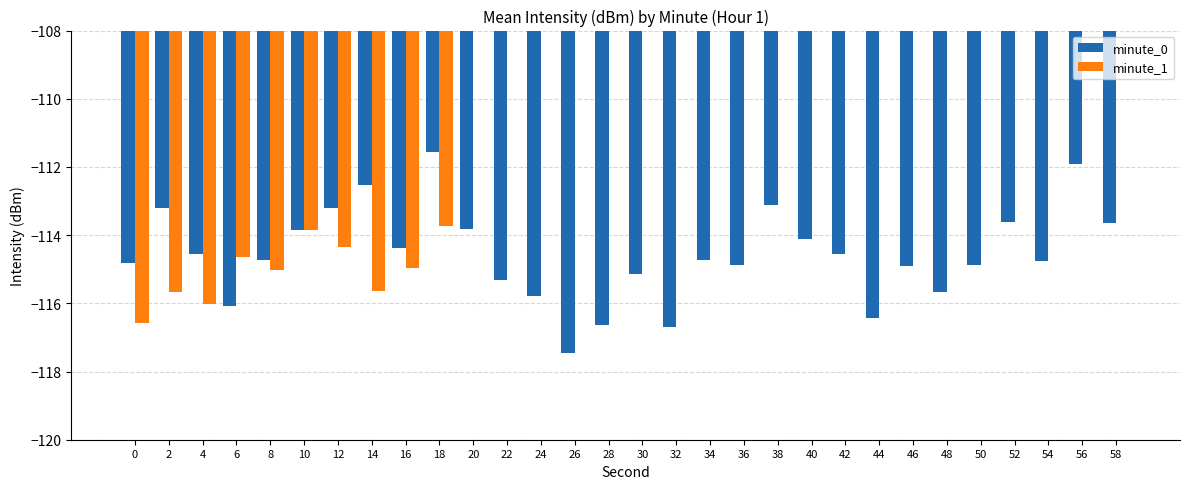

What is the difference between the maximum and minimum values in the minute_0 series?

5.9